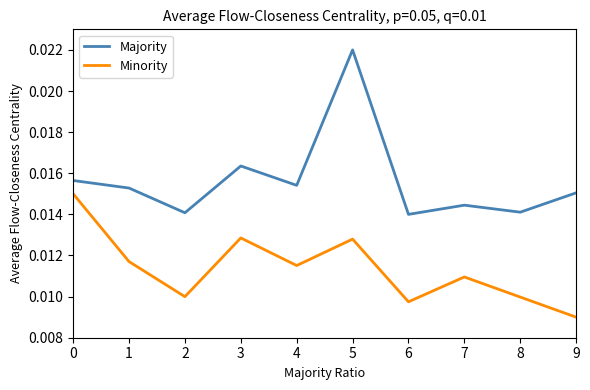

At which label is Minority closest to 0?

9